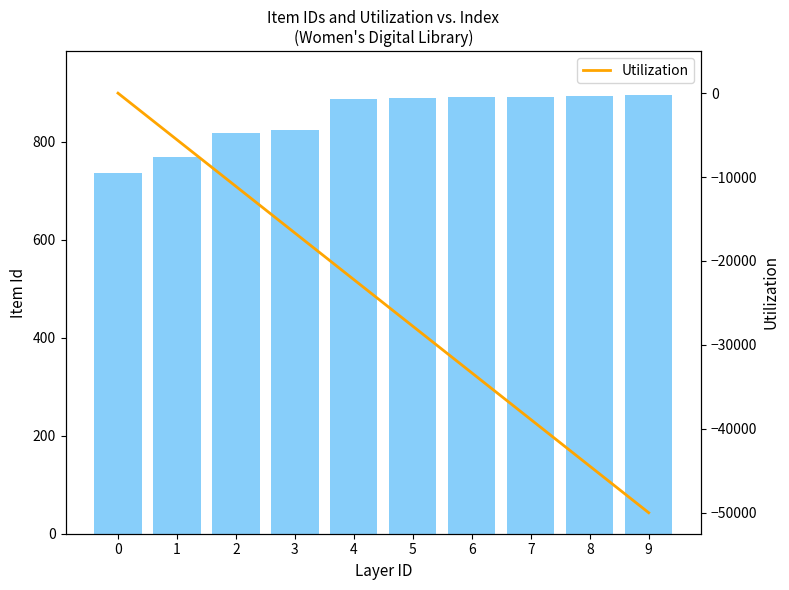

What is the sum of all Item Id values?

8493.0